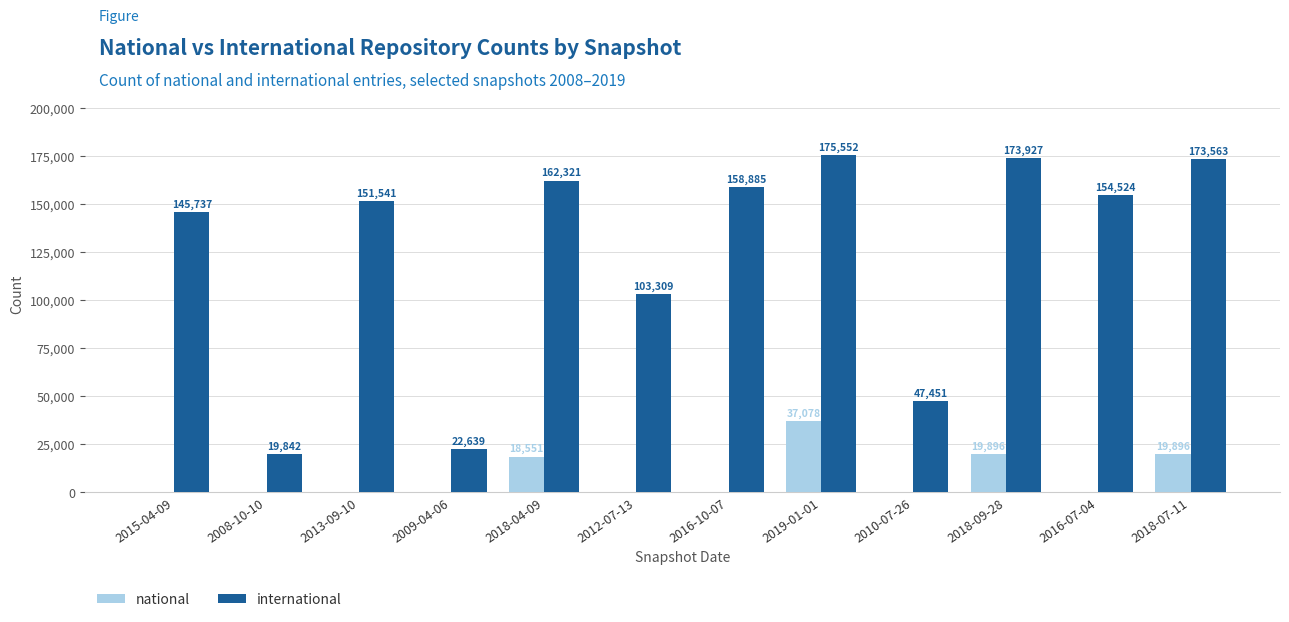

At which category is the sum across all series the highest?

2019-01-01